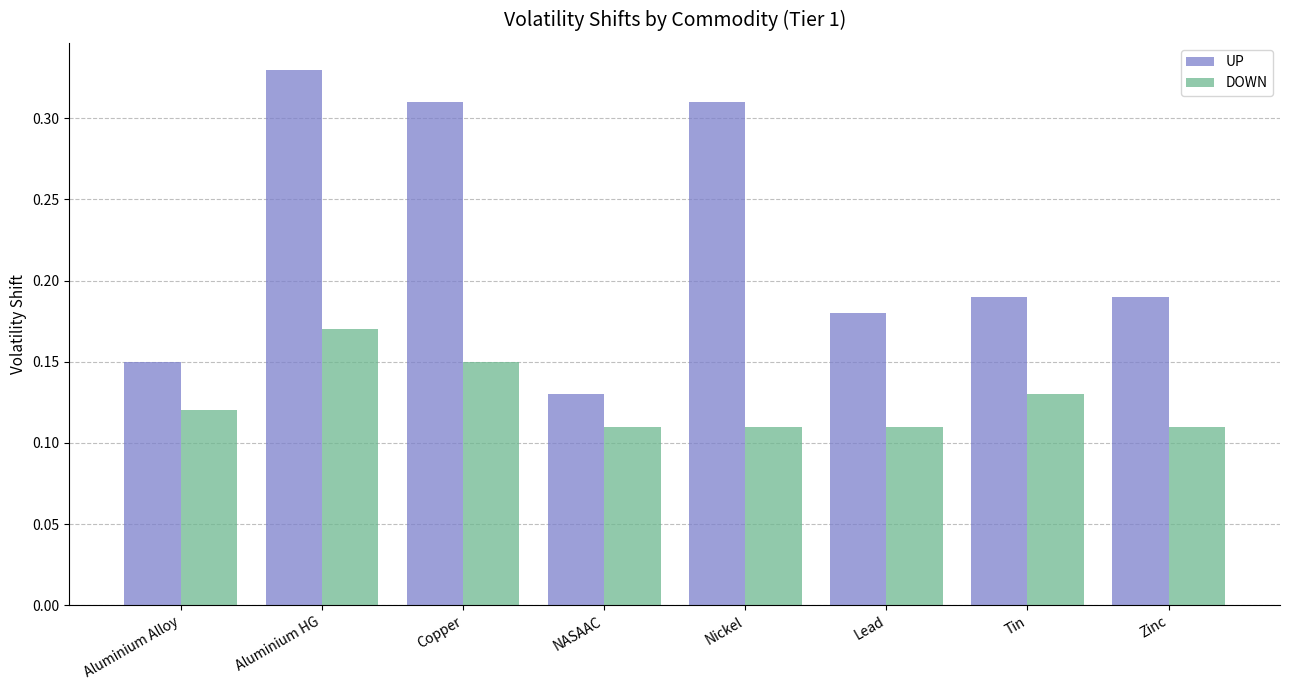

The value of UP at Copper is 0.4. True or false?

False